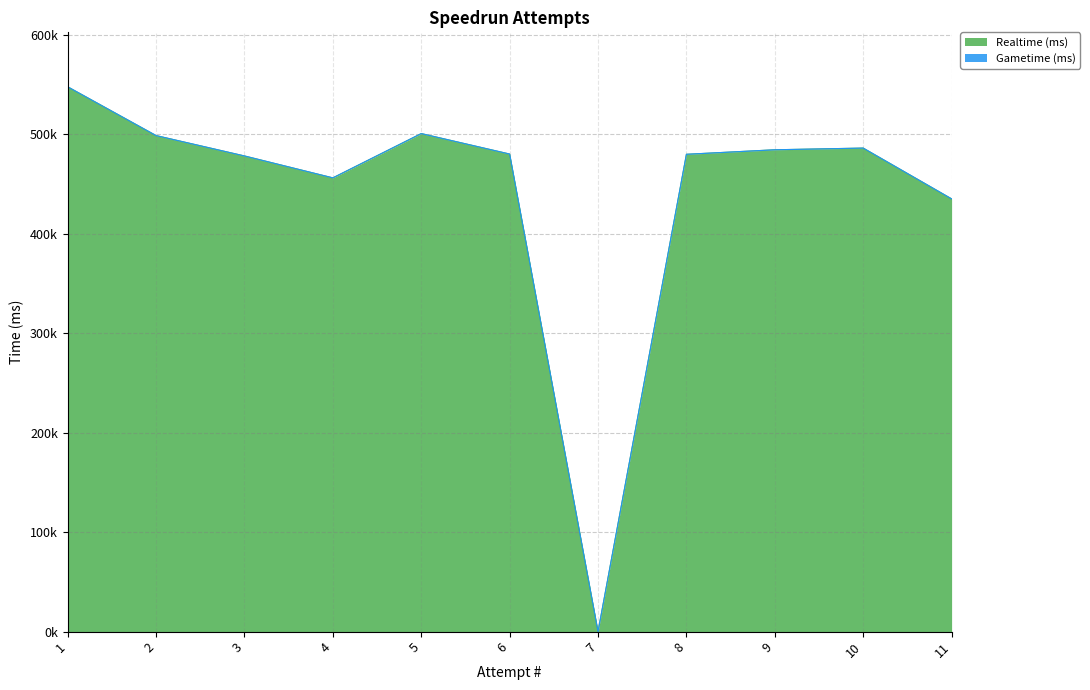

Reading left to right, what are all the values shown in this chart?

547887	498841	478349	456312	500854	480269	0	480019	484564	486268	435211